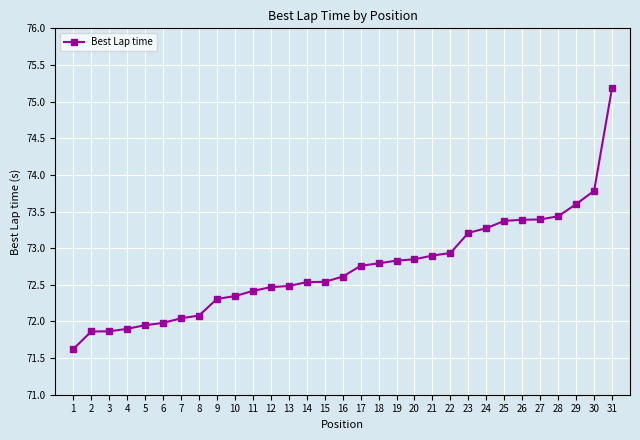

Is it true that the value at 29 is 105.6?

False